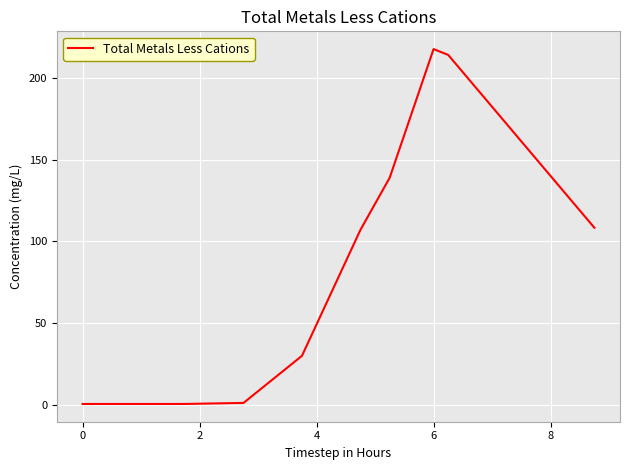

Reading right to left, list all the values displayed in this chart.

108.4	119.0	129.6	140.1	150.7	161.3	171.9	182.5	193.1	203.6	214.2	217.8	191.6	165.3	139.1	123.1	107.1	87.9	68.6	49.3	30.0	22.8	15.6	8.4	1.2	1.0	0.8	0.7	0.5	0.5	0.5	0.5	0.5	0.5	0.5	0.5	0.5